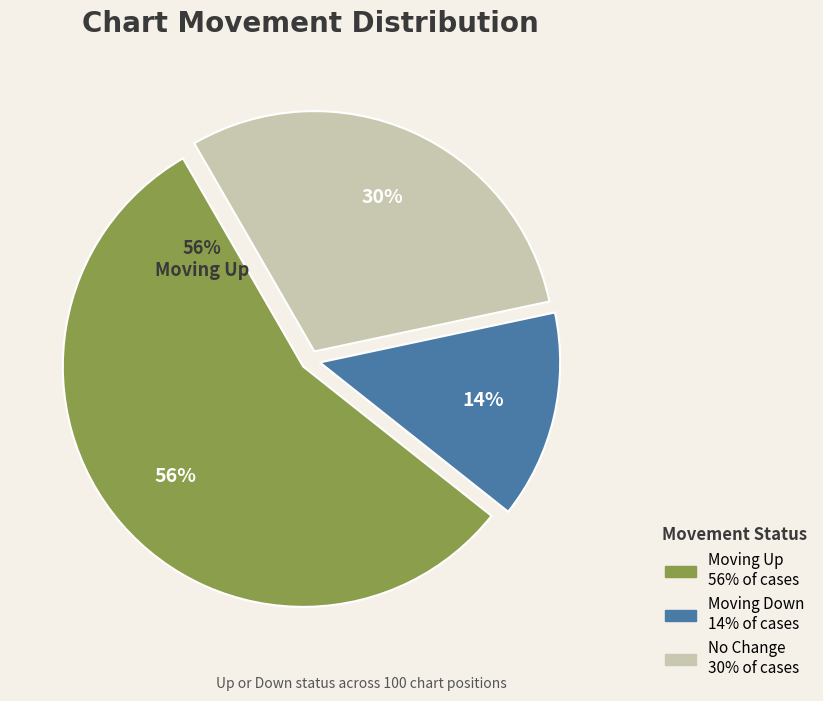

How much of the chart is everything except -?

70.0%